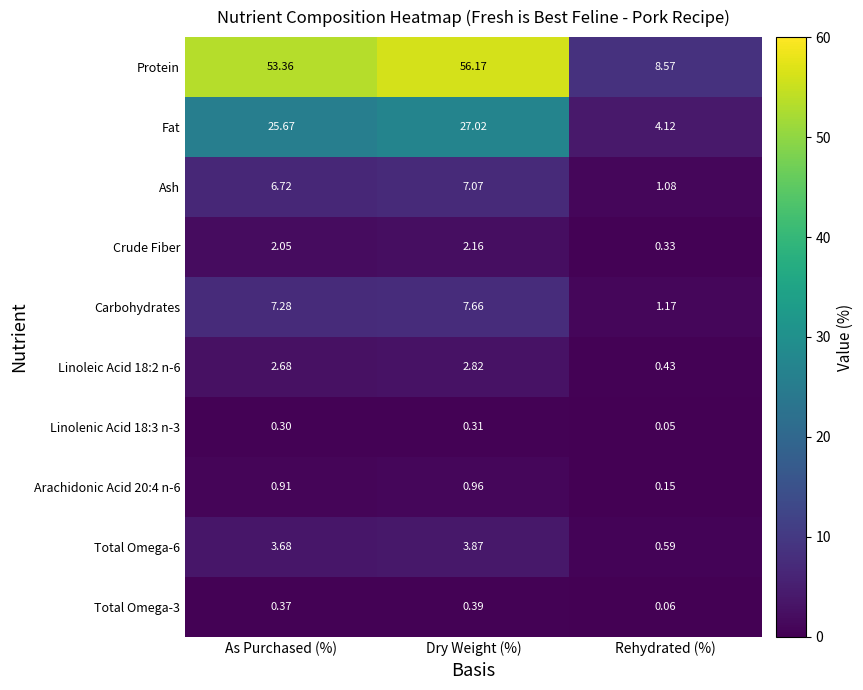

Rank the categories by Protein value from highest to lowest.

Dry Weight (%), As Purchased (%), Rehydrated (%)